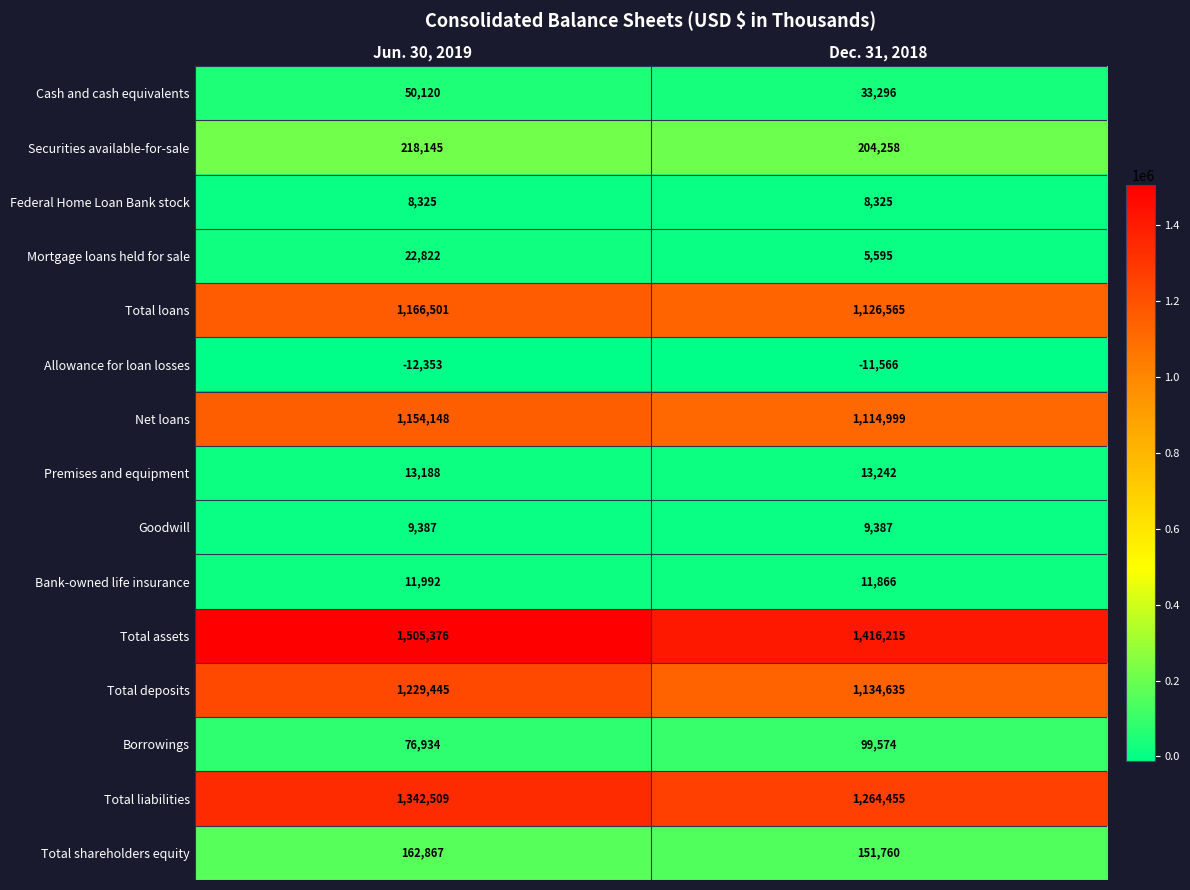

The value of Net loans at Jun. 30, 2019 is 723361. True or false?

False